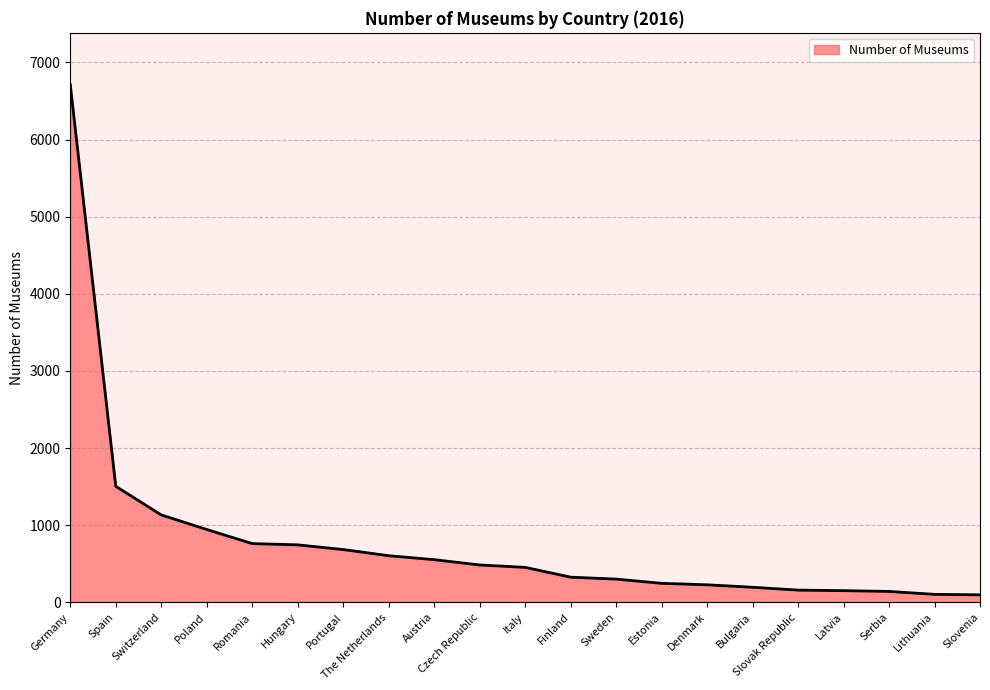

What is the change in value from Poland to Slovak Republic?

-786